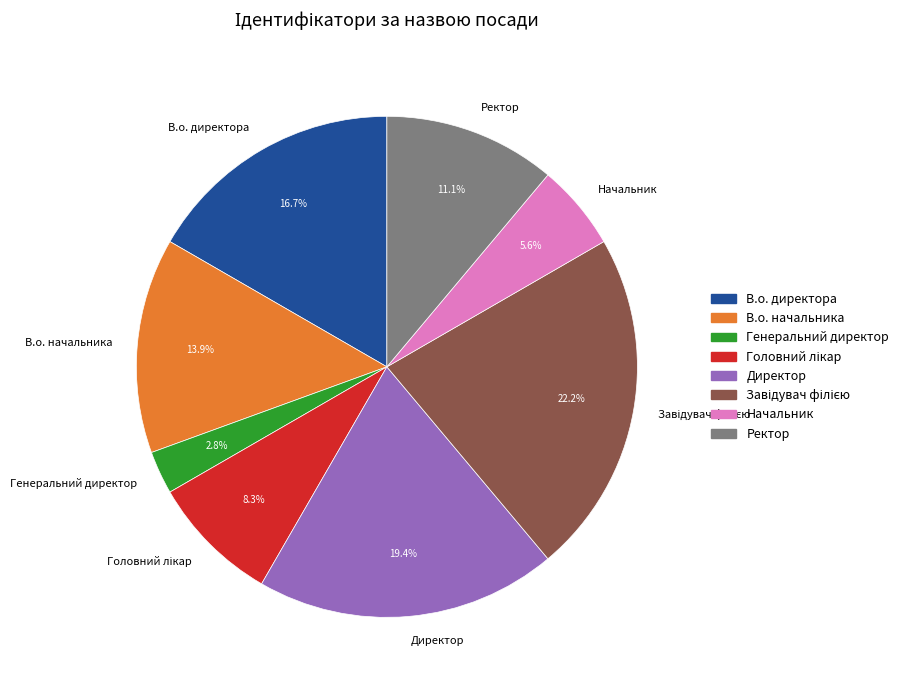

Is there any slice that represents more than half of the pie?

No